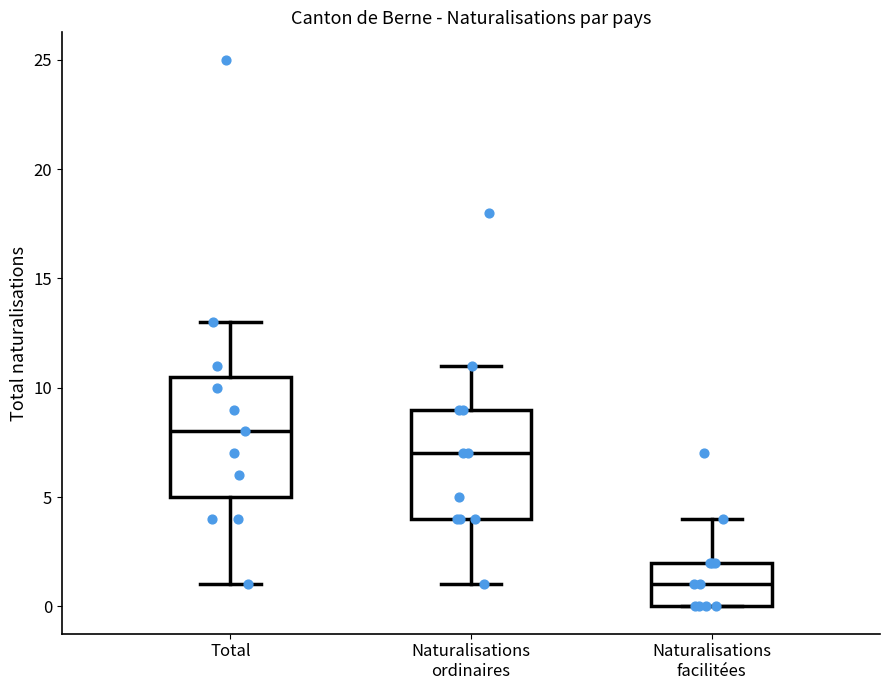

Reading left to right, transcribe this box plot: for each box, give where its median line is, the range the box spans, and where its two whiskers end, as read against the y-axis. The values are not printed on the chart, so give them approximately, as read against the axis.

Total: median 8.0, box 5.0 to 10.5, whiskers 1.0 to 13.0
Naturalisations ordinaires: median 7.0, box 4.0 to 9.0, whiskers 1.0 to 11.0
Naturalisations facilitées: median 1.0, box 0.0 to 2.0, whiskers 0.0 to 4.0